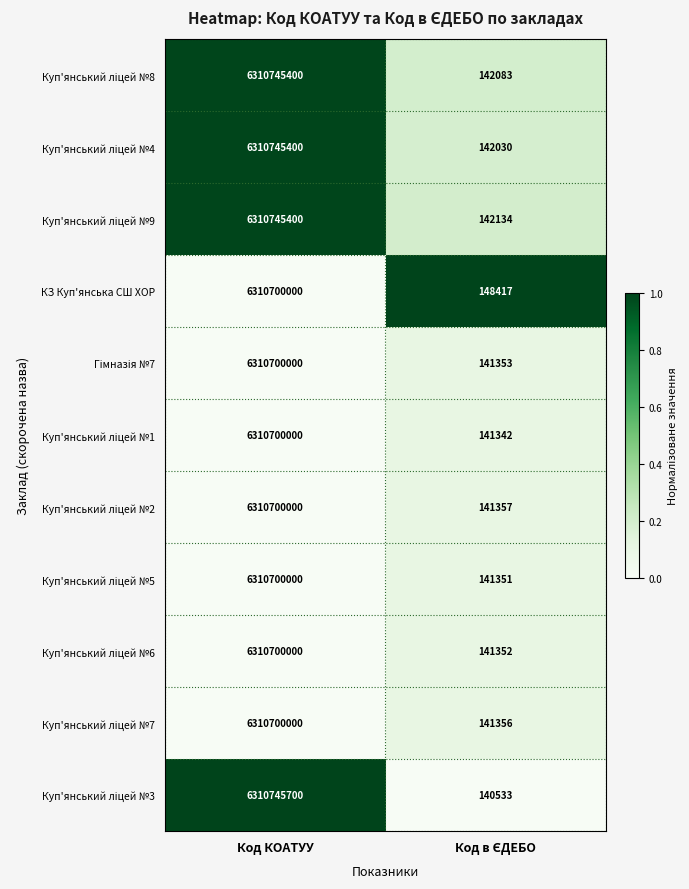

At which category is the sum across all series the highest?

Код КОАТУУ